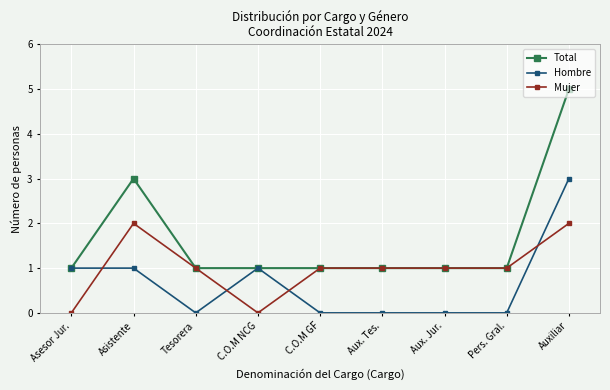

Is the value of Total at C.O.M GF greater than the value of Hombre at Auxiliar?

No